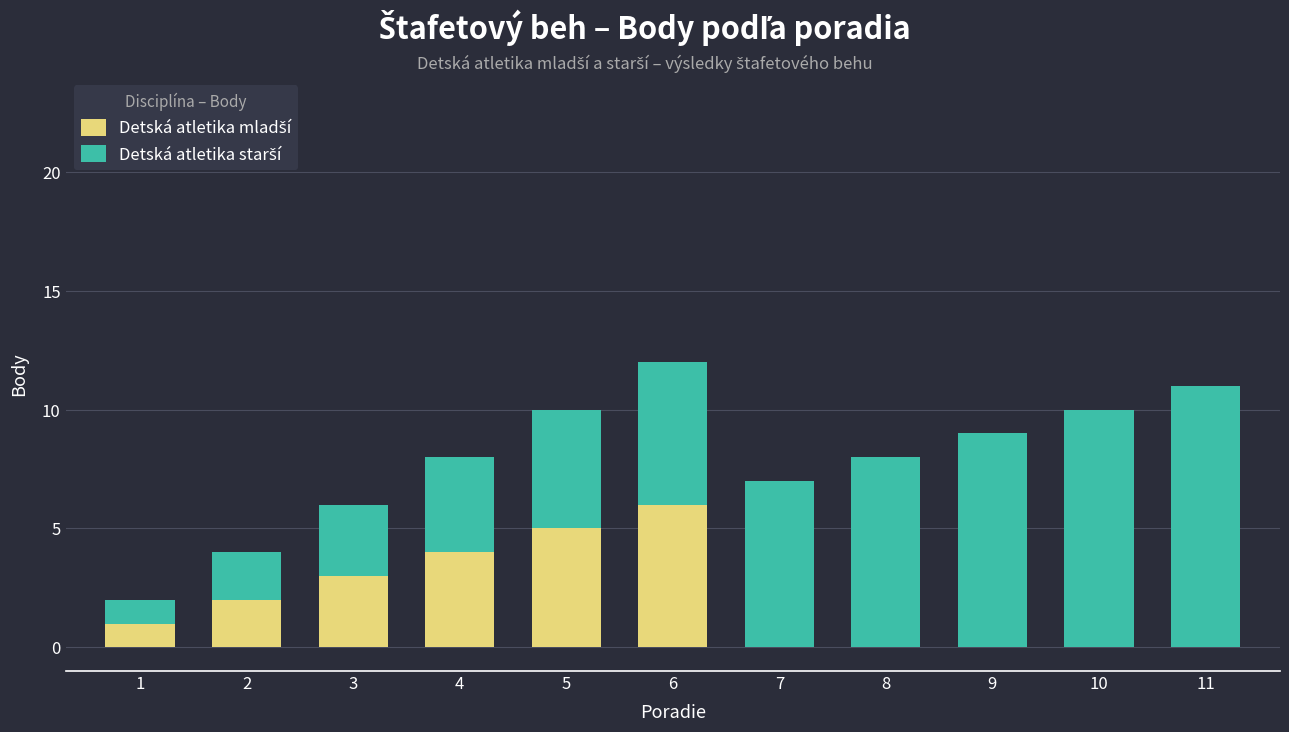

List the series in order of their overall mean, lowest first.

Detská atletika mladší, Detská atletika starší